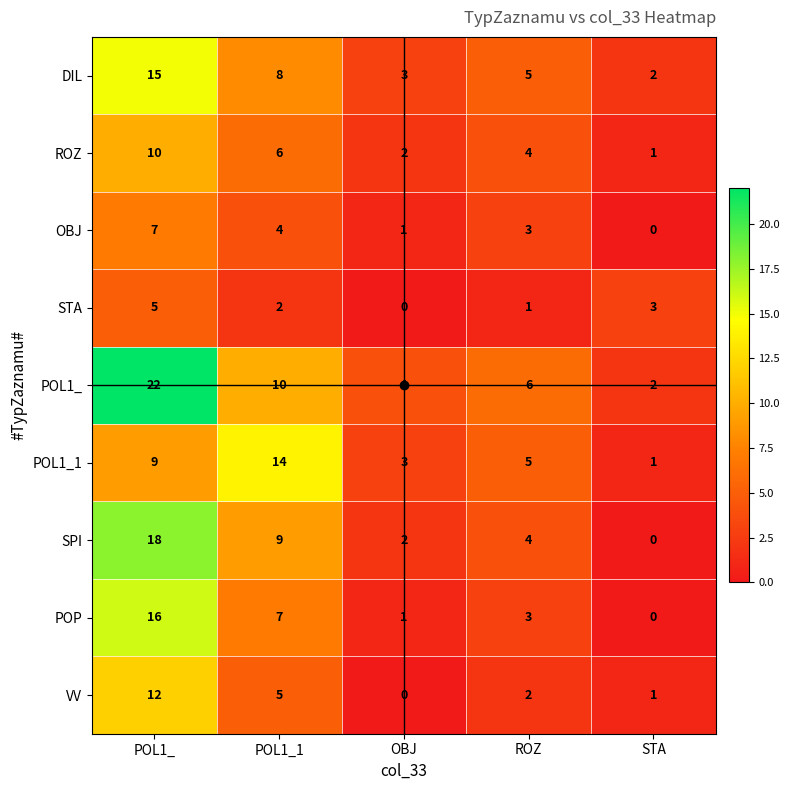

What is the total value across all series at ROZ?

33